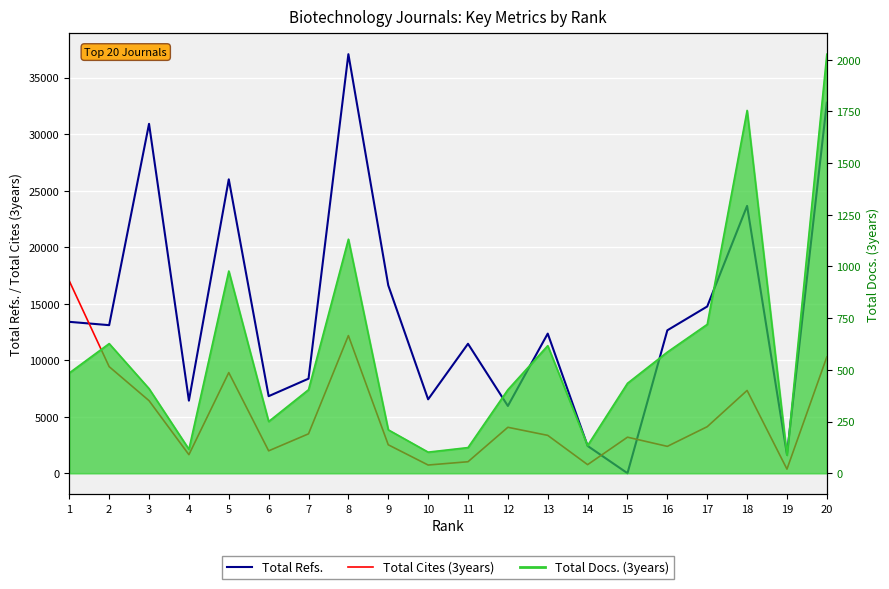

Between which two adjacent categories do Total Refs. and Total Cites (3years) first intersect?

1 and 2